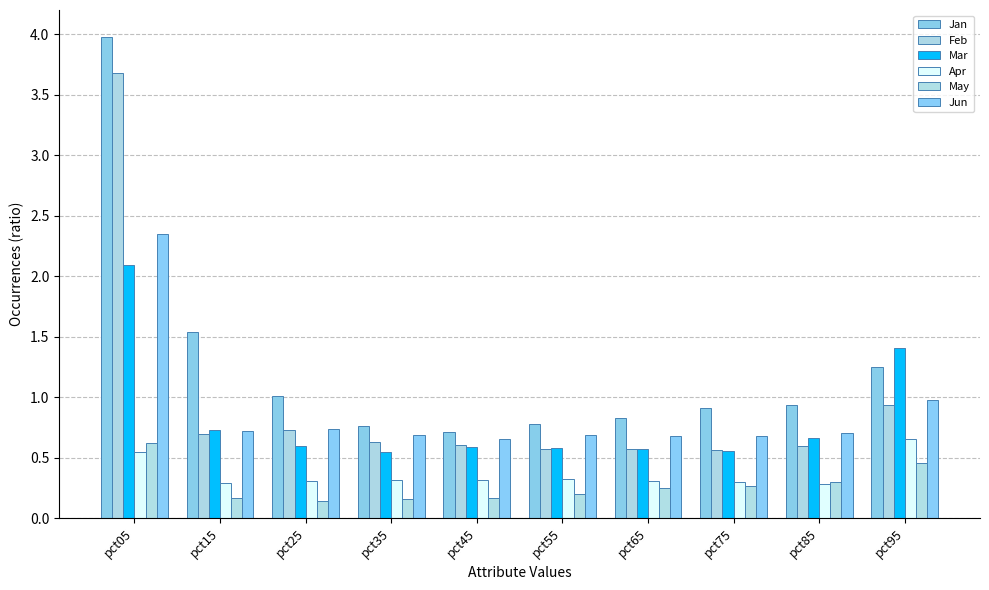

What is the greatest value displayed?

4.0